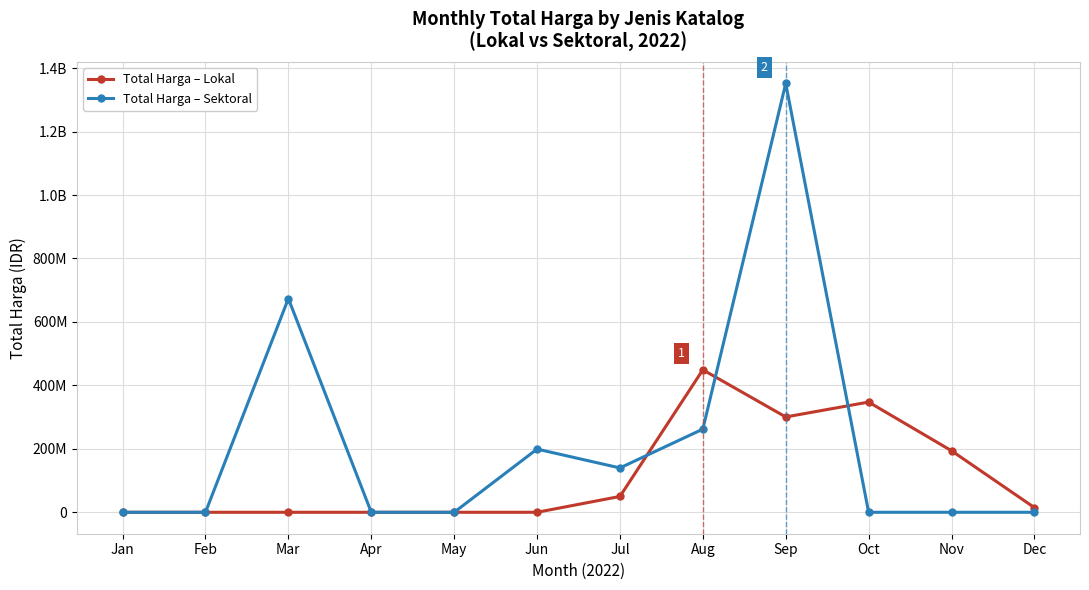

Is the value of Total Harga – Sektoral at Jan greater than the value of Total Harga – Lokal at Apr?

No